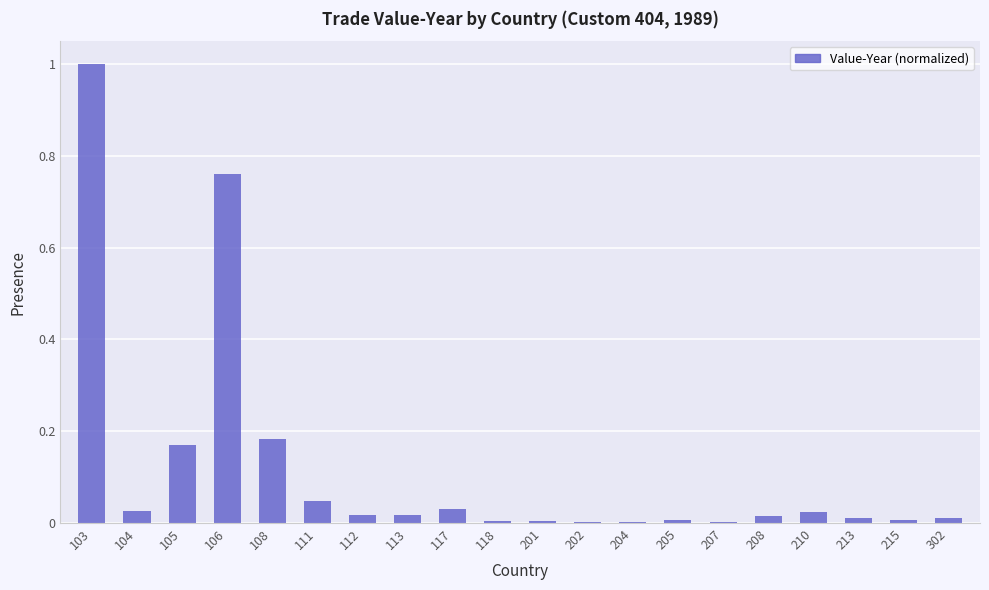

Which has a higher value, 111 or 104?

111